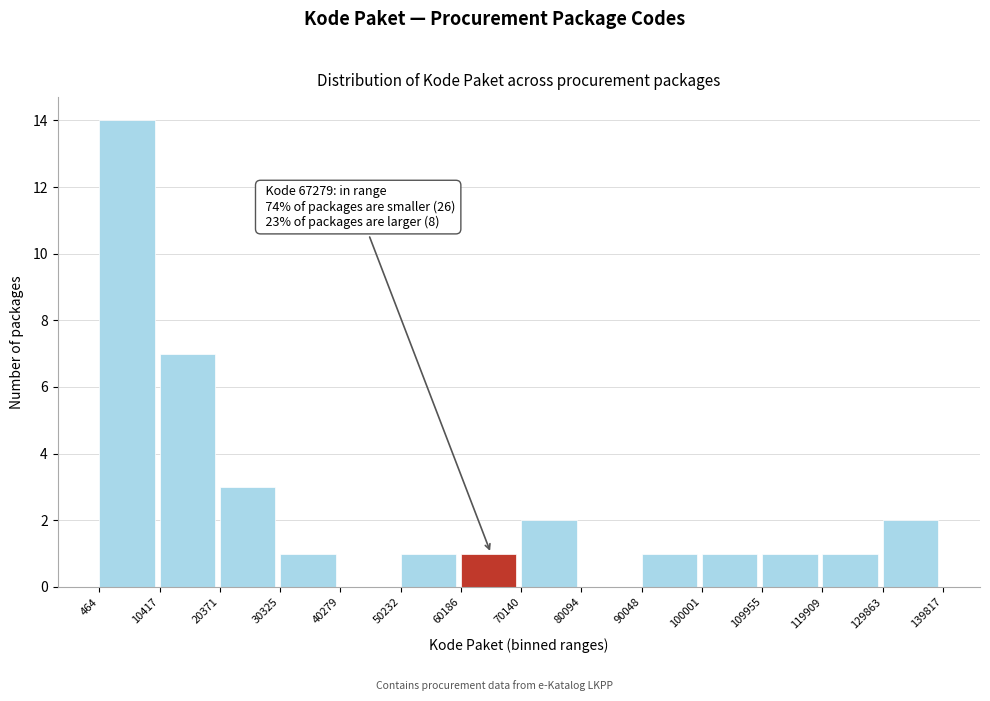

Which range on the x-axis has the tallest bar?

464 to 10417